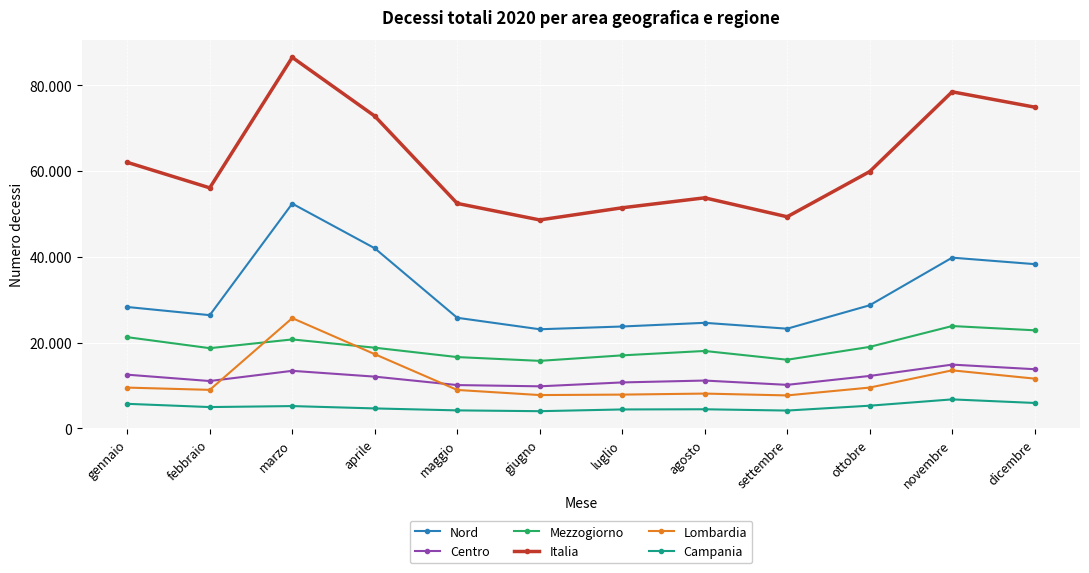

Reading left to right, what are all the values shown in this chart?

Nord: gennaio=28282	febbraio=26377	marzo=52391	aprile=41982	maggio=25765	giugno=23089	luglio=23733	agosto=24591	settembre=23222	ottobre=28682	novembre=39788	dicembre=38279
Centro: gennaio=12494	febbraio=11015	marzo=13393	aprile=12040	maggio=10073	giugno=9782	luglio=10689	agosto=11126	settembre=10123	ottobre=12202	novembre=14842	dicembre=13771
Mezzogiorno: gennaio=21243	febbraio=18678	marzo=20717	aprile=18787	maggio=16602	giugno=15718	luglio=17000	agosto=18027	settembre=15981	ottobre=18977	novembre=23840	dicembre=22845
Italia: gennaio=62019	febbraio=56070	marzo=86501	aprile=72809	maggio=52440	giugno=48589	luglio=51422	agosto=53744	settembre=49326	ottobre=59861	novembre=78470	dicembre=74895
Lombardia: gennaio=9483	febbraio=8954	marzo=25687	aprile=17281	maggio=8934	giugno=7742	luglio=7849	agosto=8087	settembre=7660	ottobre=9488	novembre=13507	dicembre=11577
Campania: gennaio=5697	febbraio=4943	marzo=5172	aprile=4625	maggio=4168	giugno=3981	luglio=4387	agosto=4428	settembre=4128	ottobre=5264	novembre=6732	dicembre=5900